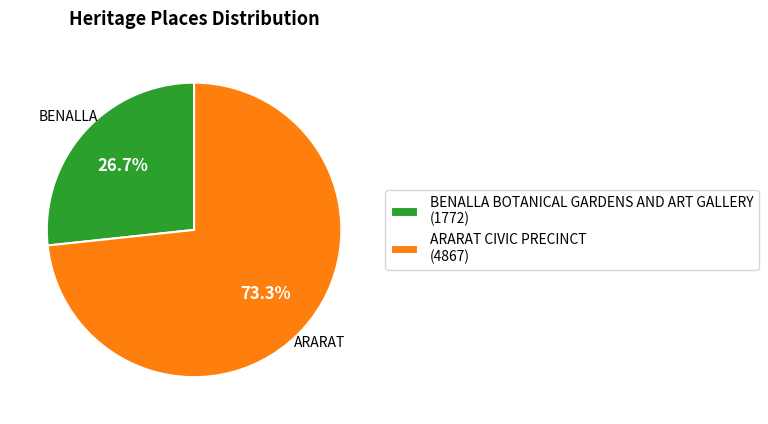

Which slice is the smallest?

BENALLA BOTANICAL GARDENS AND ART GALLERY